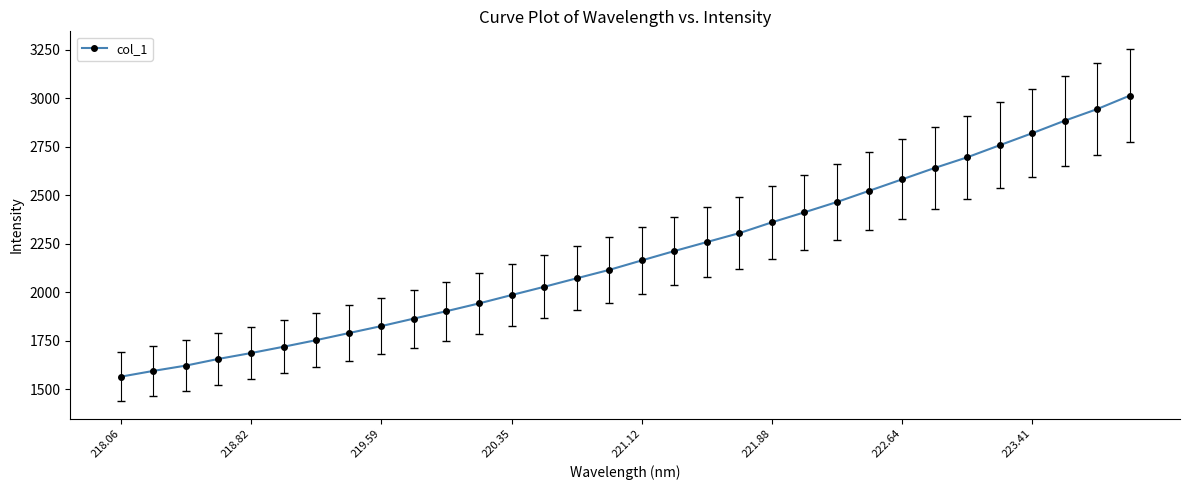

What is the difference between the maximum and second lowest values?

1417.9